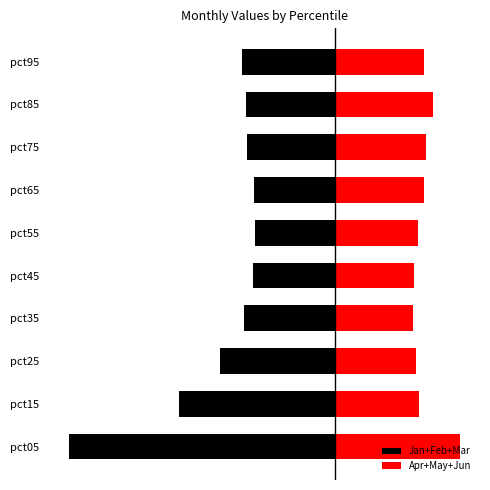

True or false: Apr+May+Jun has a value of 0.7 at pct35.

False